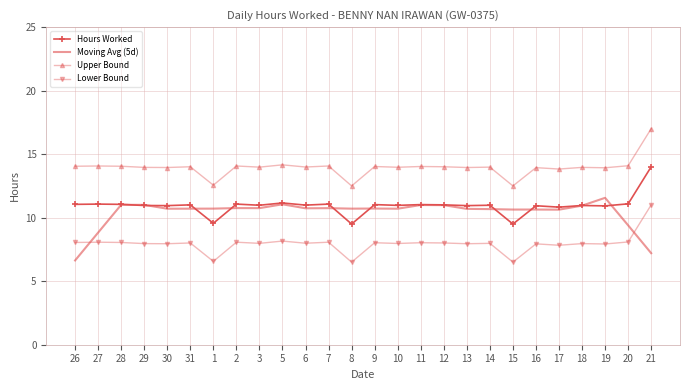

List the series in order of their peak value, lowest first.

Lower Bound, Moving Avg (5d), Hours Worked, Upper Bound